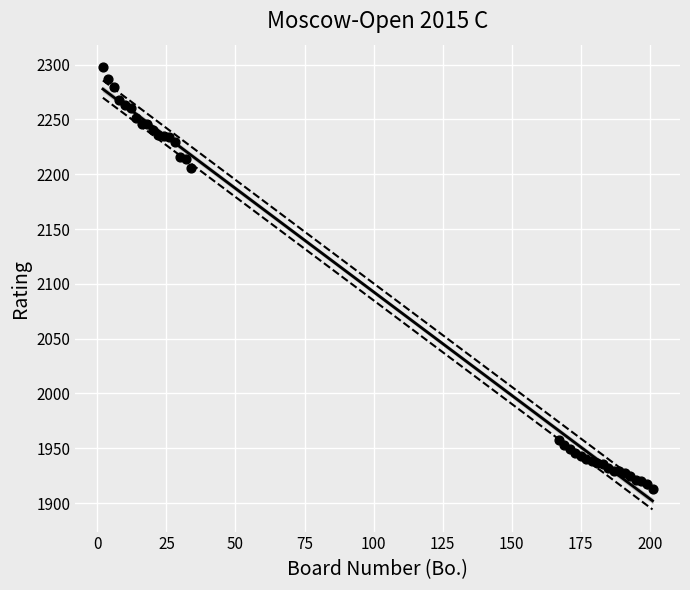

What Y value in the scatter plot is closest to 2105?

2206